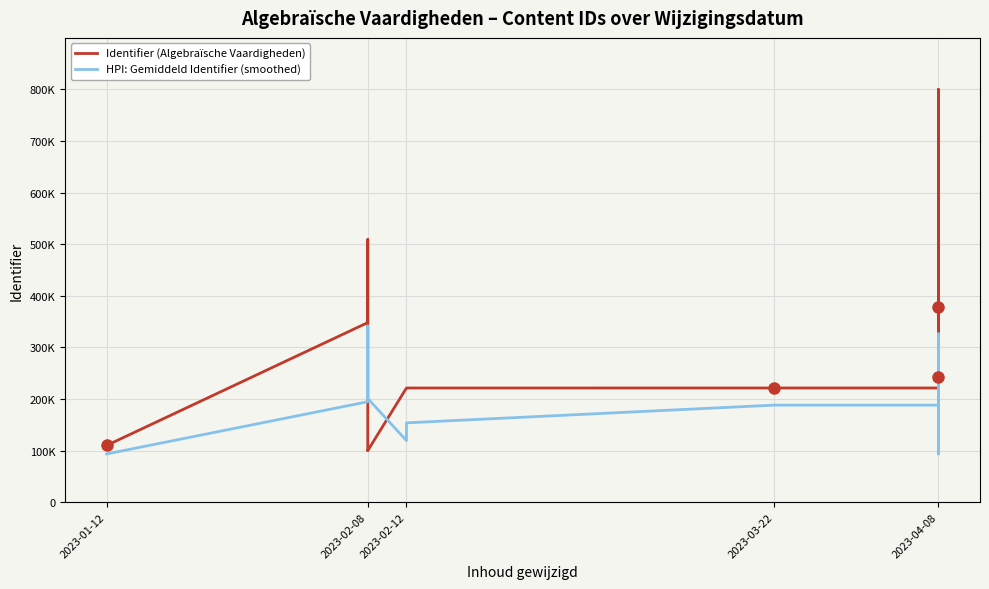

Which series has the largest total across all categories?

Identifier (Algebraïsche Vaardigheden)